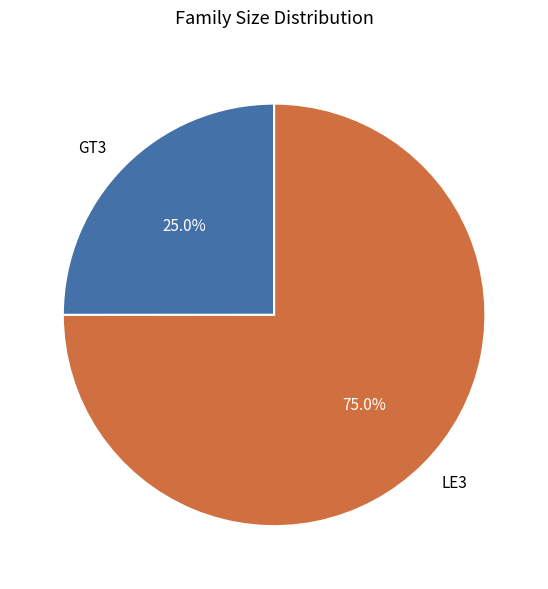

What portion of the pie excludes GT3?

75.0%